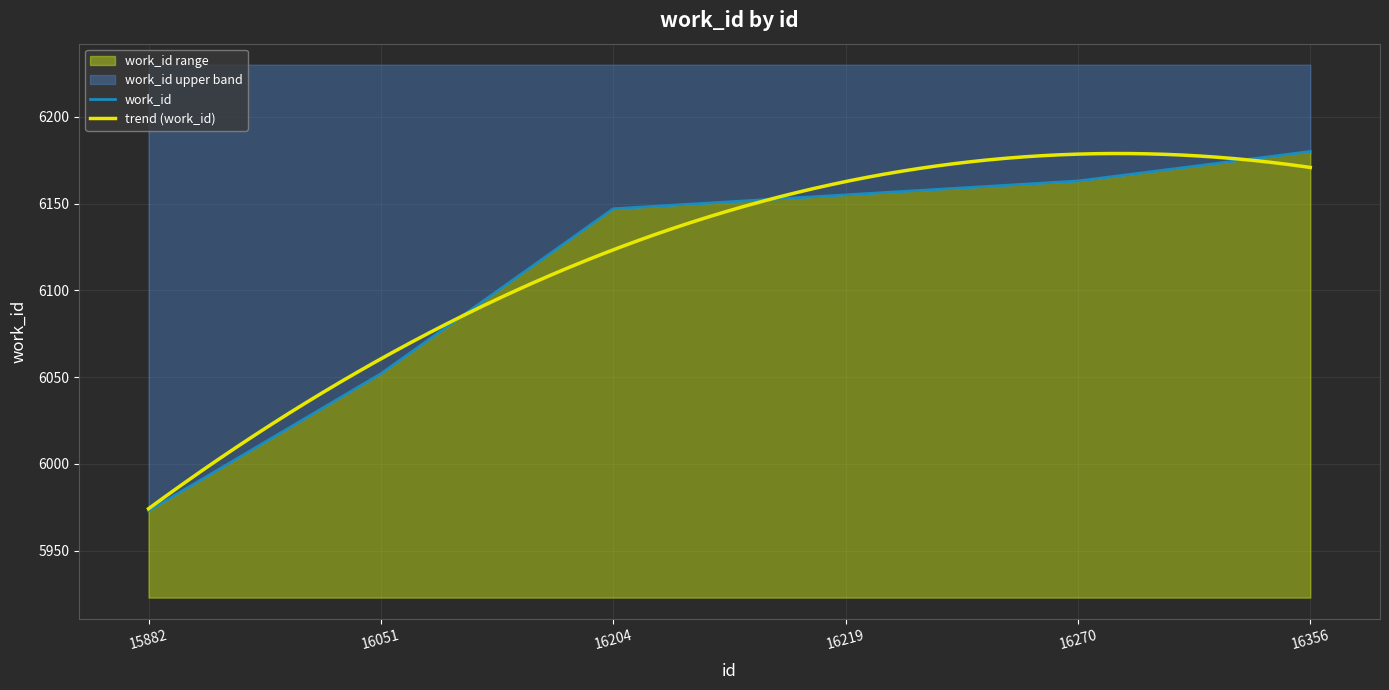

How many distinct data groups are displayed?

1